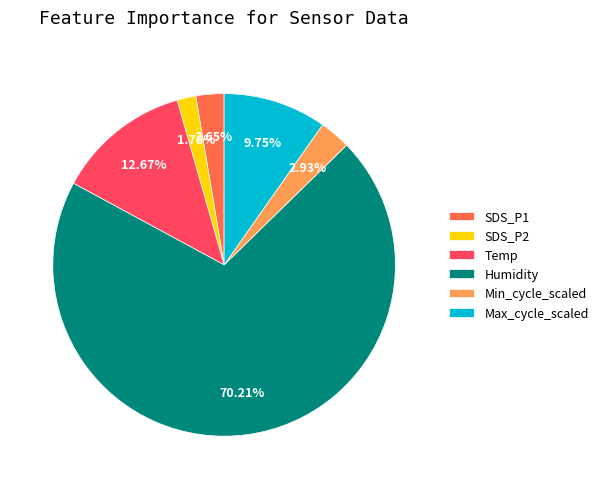

How many slices are in this pie chart?

6